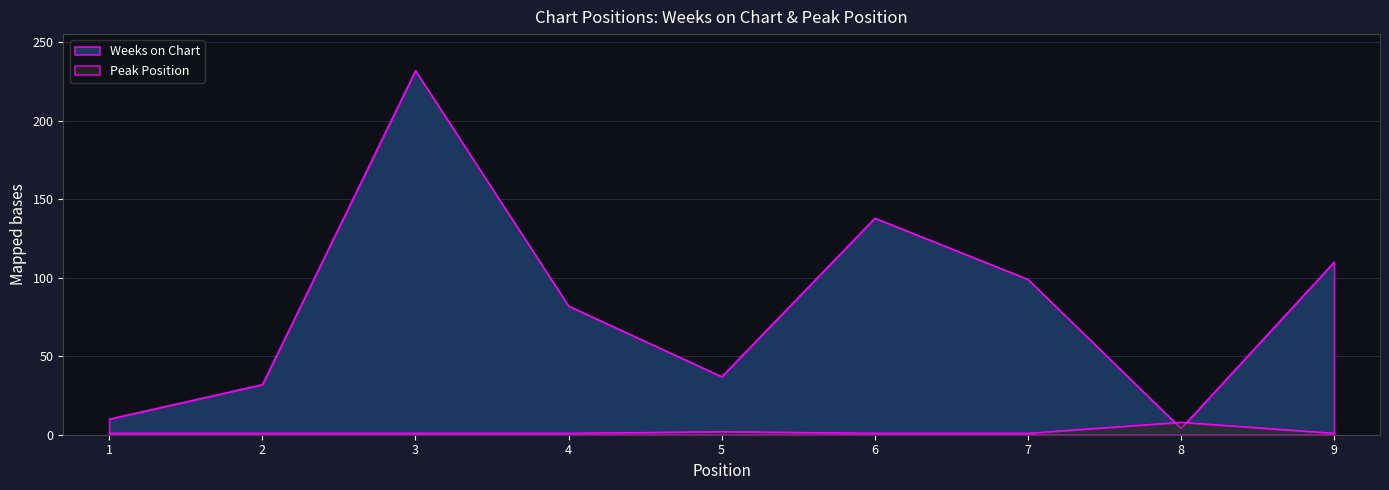

What is the value of the Weeks on Chart point at the 9th from the left?

110